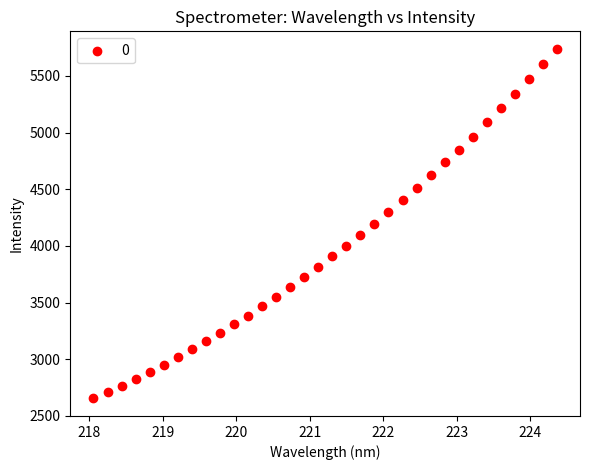

What is the range of X values (max minus min)?

6.3